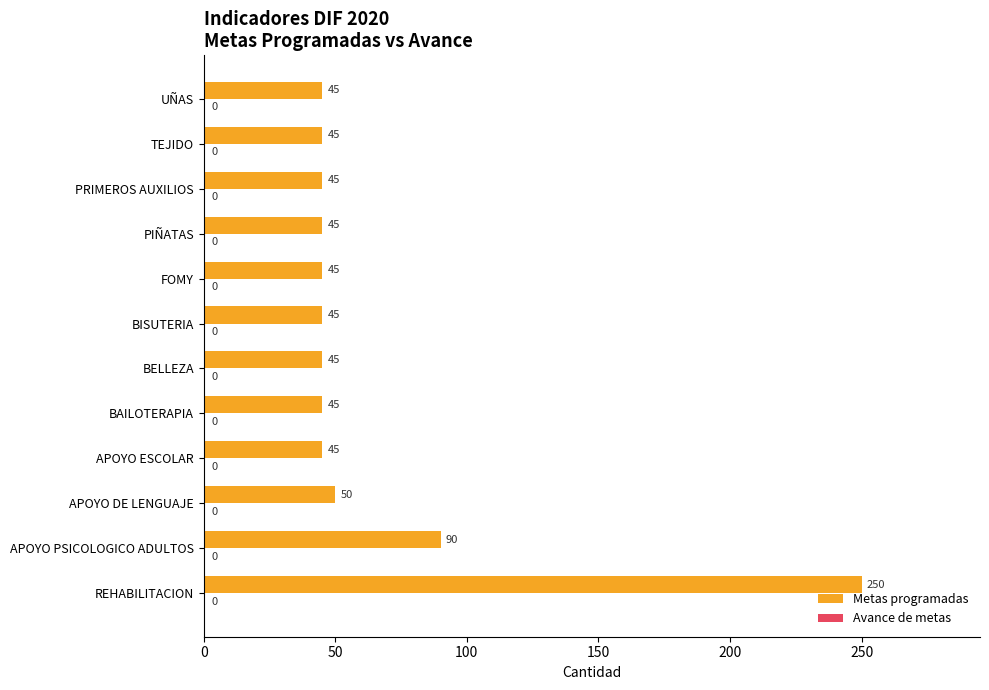

What is the difference between the maximum and second lowest values?

205